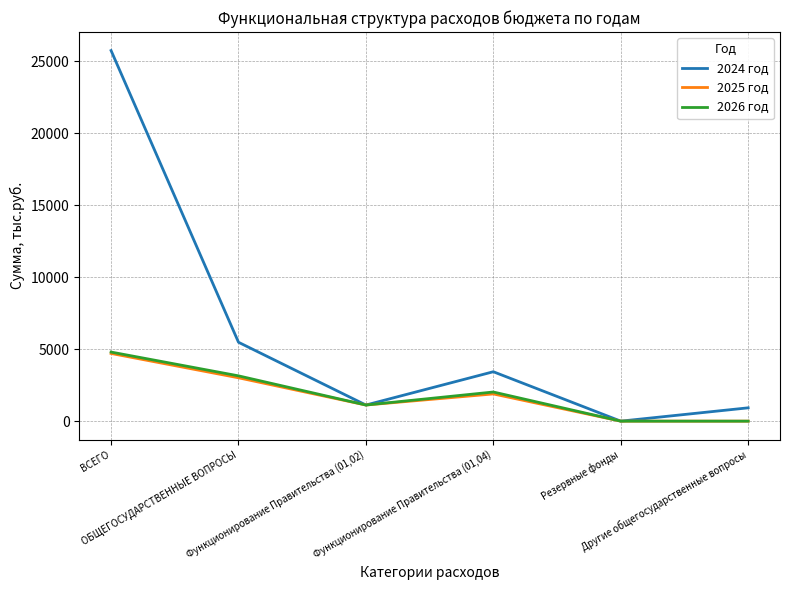

Read the 2026 год value at Резервные фонды.

1.0